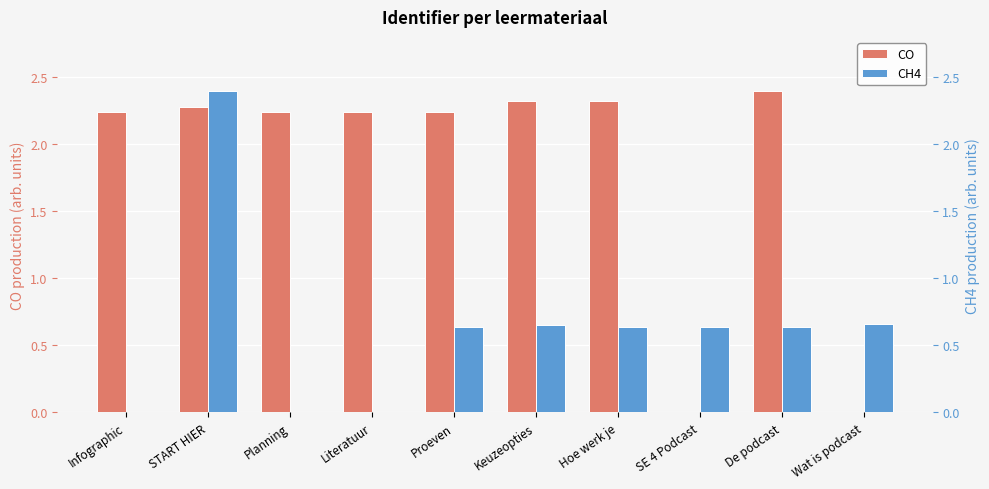

Which series has the largest range (max minus min)?

CO